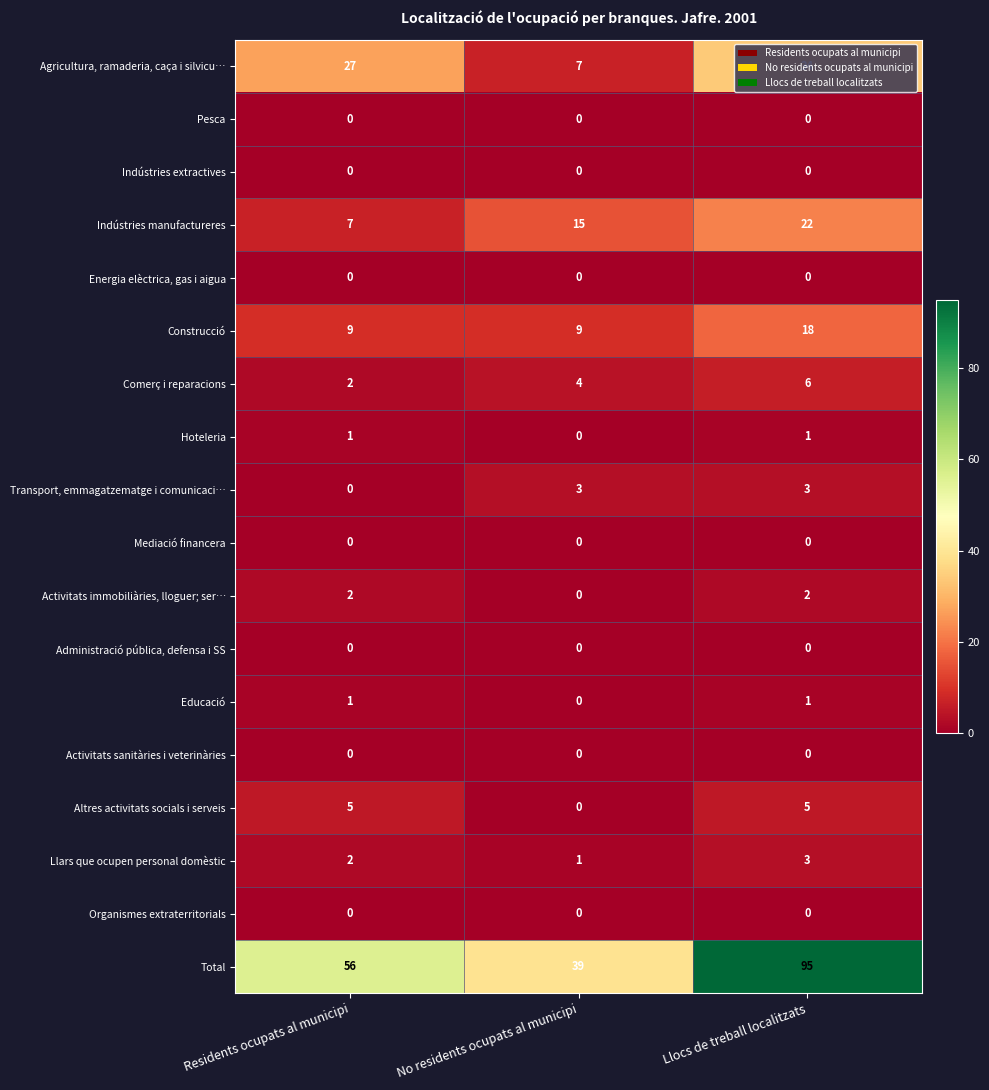

What value does the Agricultura, ramaderia, caça i silvicu… series have at Llocs de treball localitzats?

34